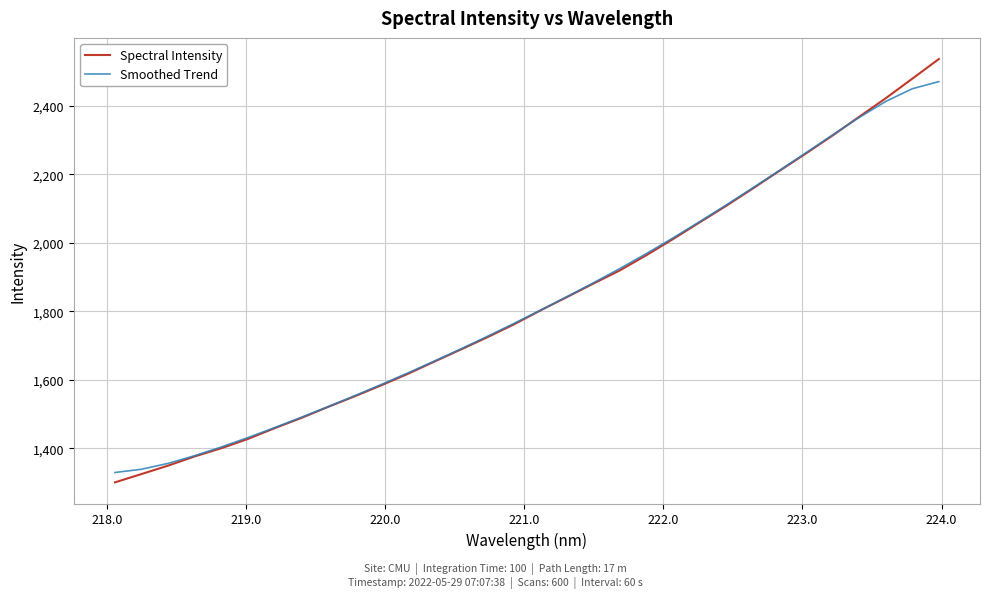

Rank the series by their maximum value, from lowest to highest.

Smoothed Trend, Spectral Intensity